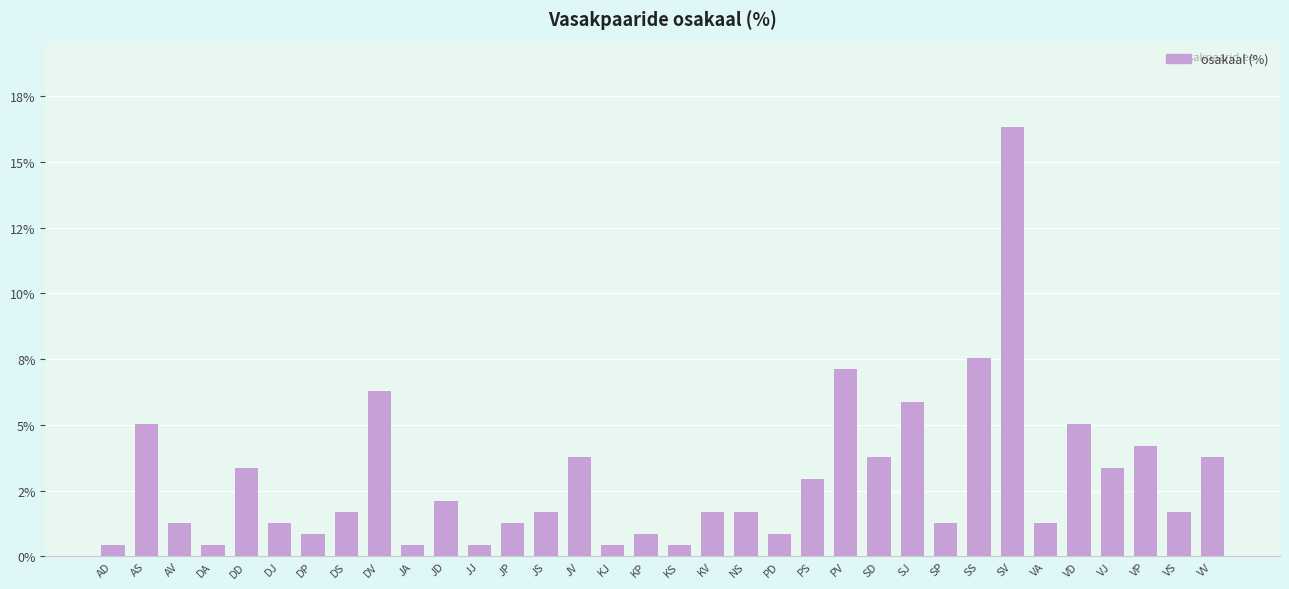

Are the bars horizontal?

No